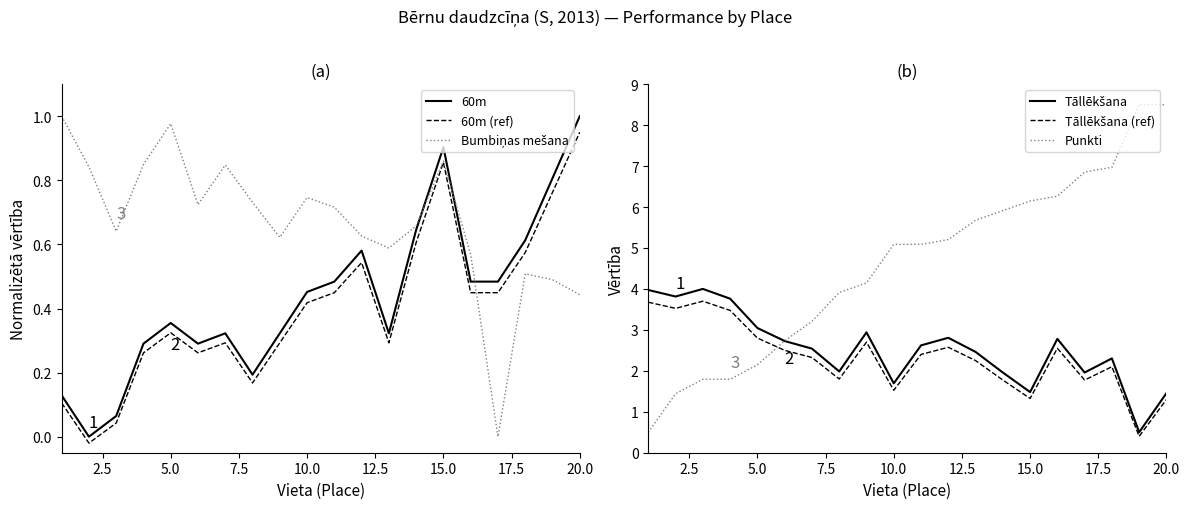

At which label does 60m (ref) reach its peak?

20.0